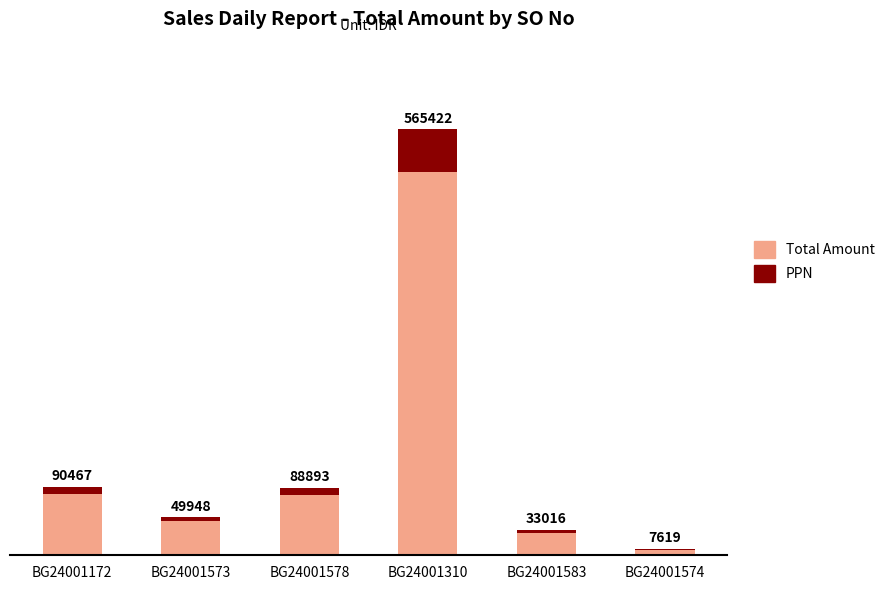

True or false: PPN has a value of 726.8 at BG24001583.

False